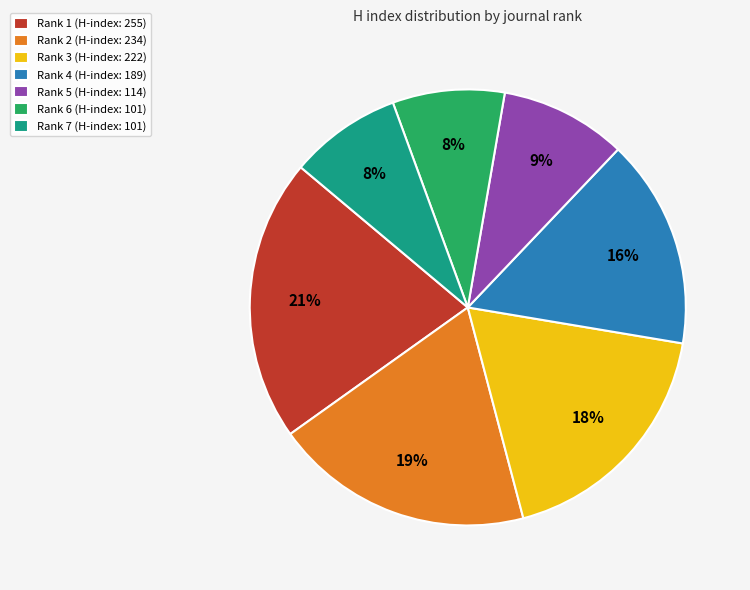

Do Rank 4 (H-index: 189) and Rank 1 (H-index: 255) together represent more than half of the pie?

No